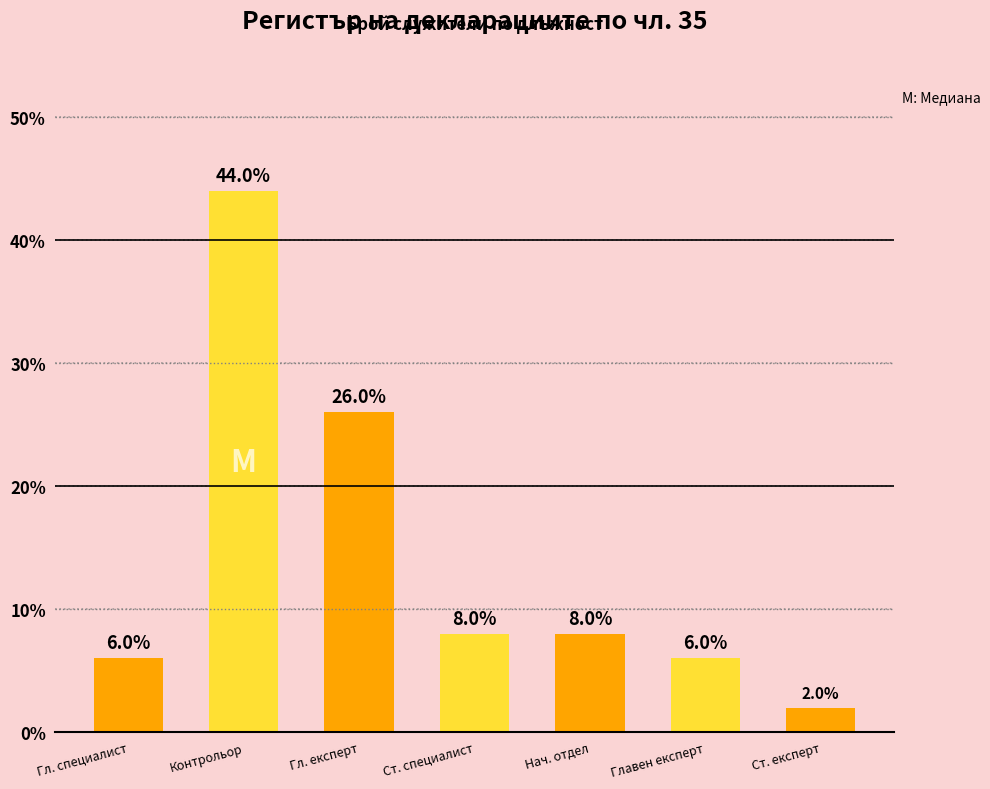

What is the change in value from Контрольор to Главен експерт?

-38